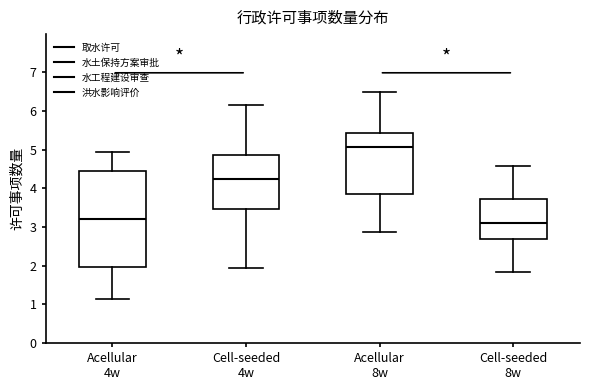

Reading left to right, read every box against the y-axis: the position of its median line, the range the box covers, and the ends of its whiskers. The values are not printed on the chart, so give them approximately, as read against the axis.

Acellular 4w: median 3.2, box 2.0 to 4.5, whiskers 1.1 to 4.9
Cell-seeded 4w: median 4.2, box 3.5 to 4.9, whiskers 1.9 to 6.2
Acellular 8w: median 5.1, box 3.9 to 5.4, whiskers 2.9 to 6.5
Cell-seeded 8w: median 3.1, box 2.7 to 3.7, whiskers 1.8 to 4.6